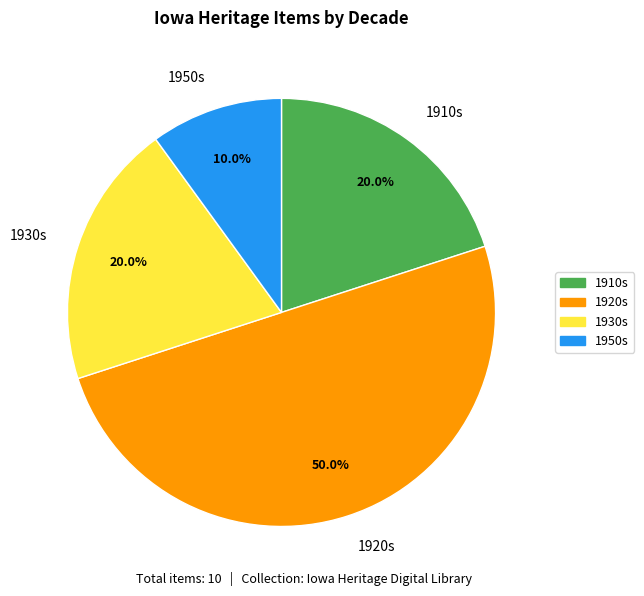

Which category has the smallest portion of the pie?

1950s